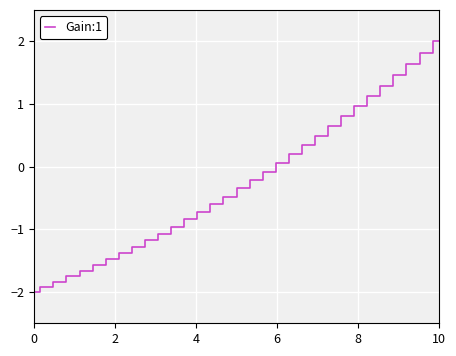

What is the difference between the maximum and minimum values?

4.0